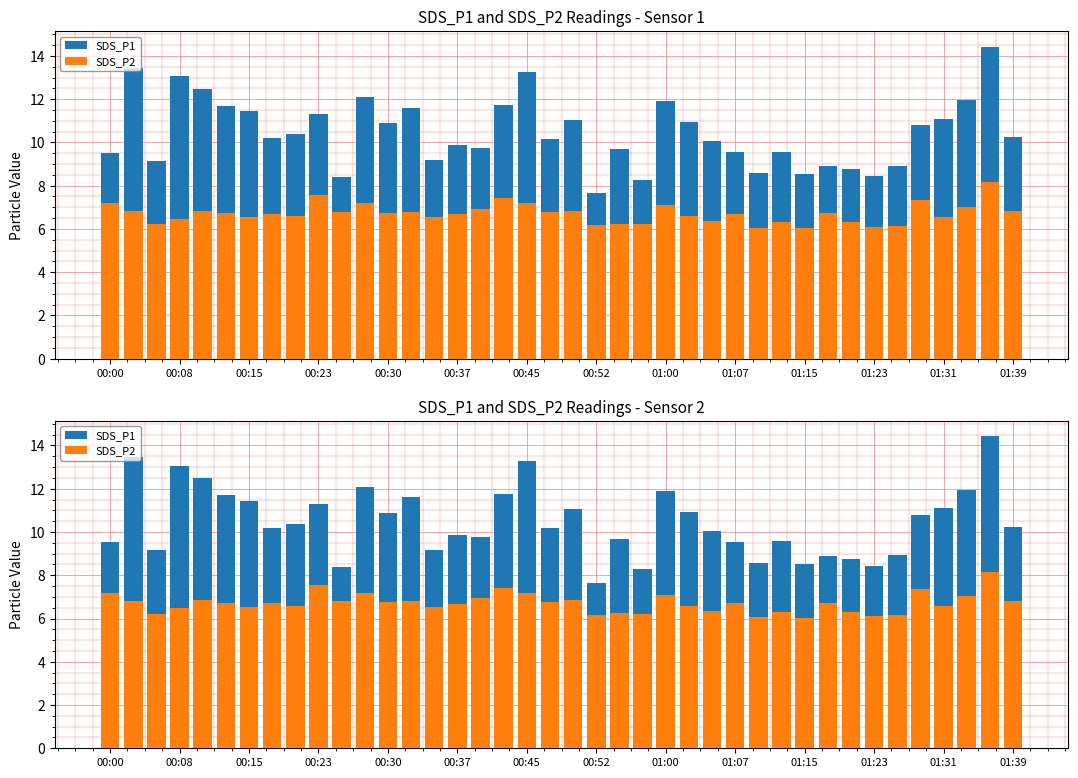

What is the maximum value for SDS_P2?

8.2